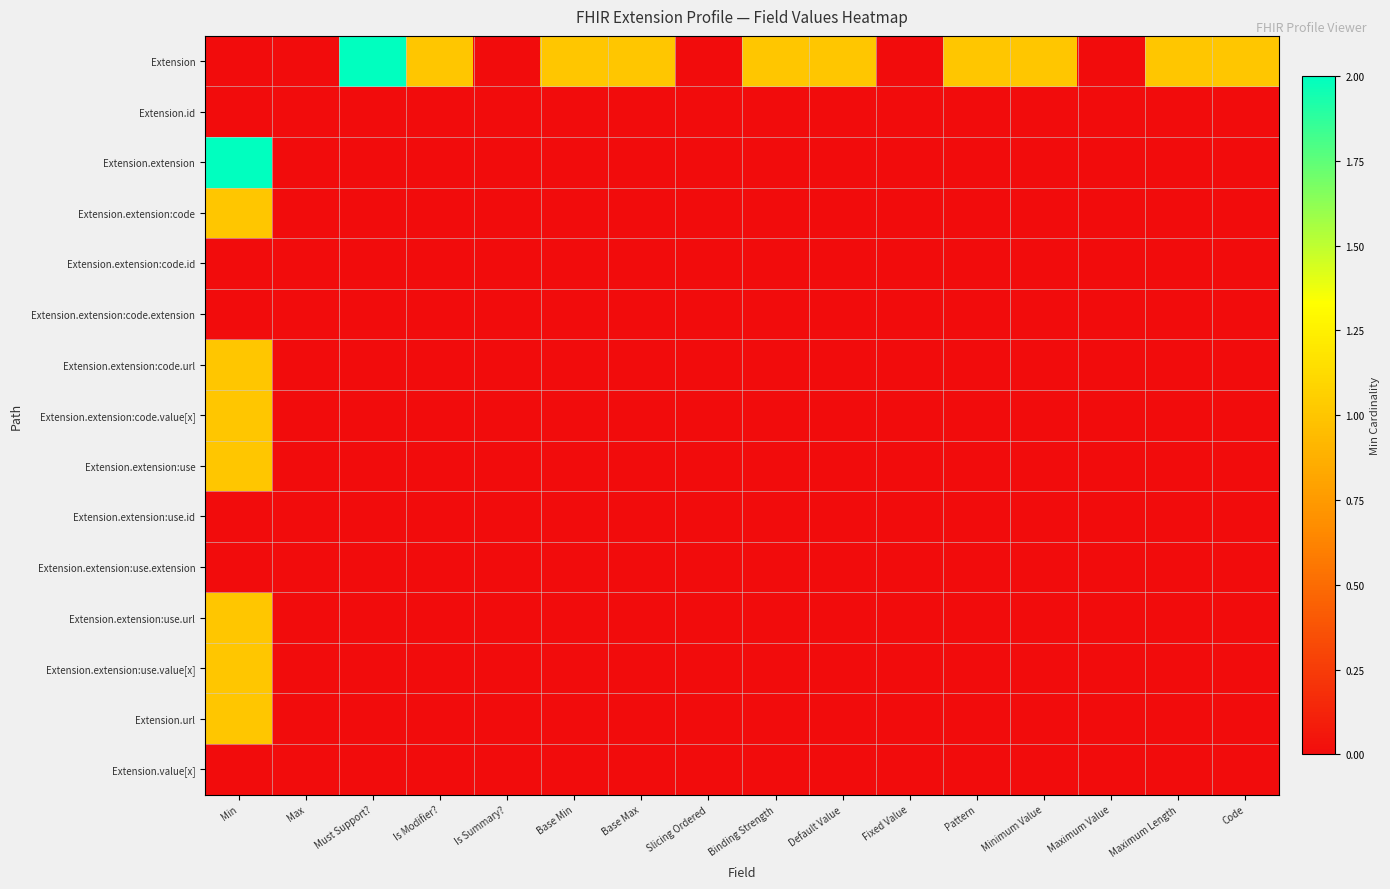

Which label corresponds to the smallest value in the chart?

Min